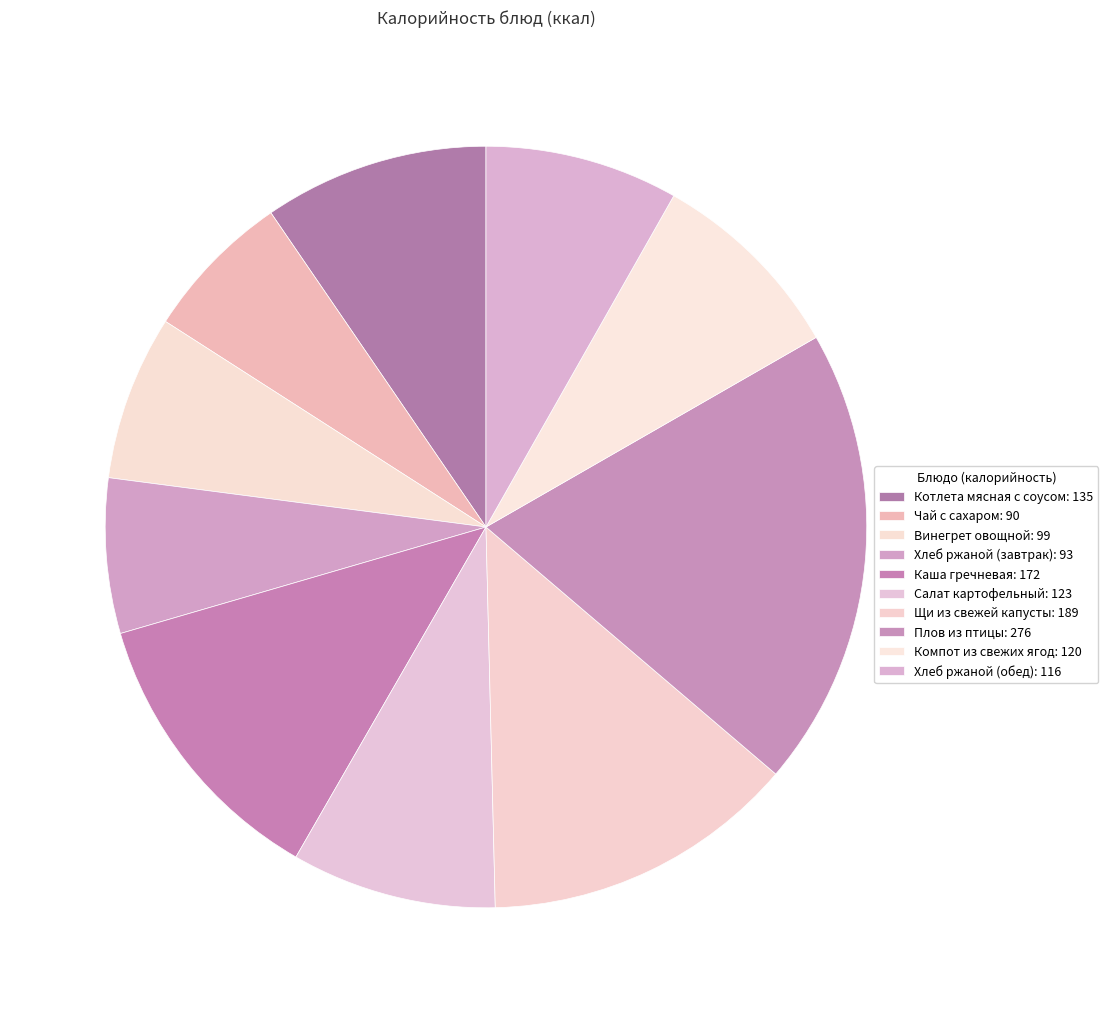

Is there any slice that represents more than half of the pie?

No